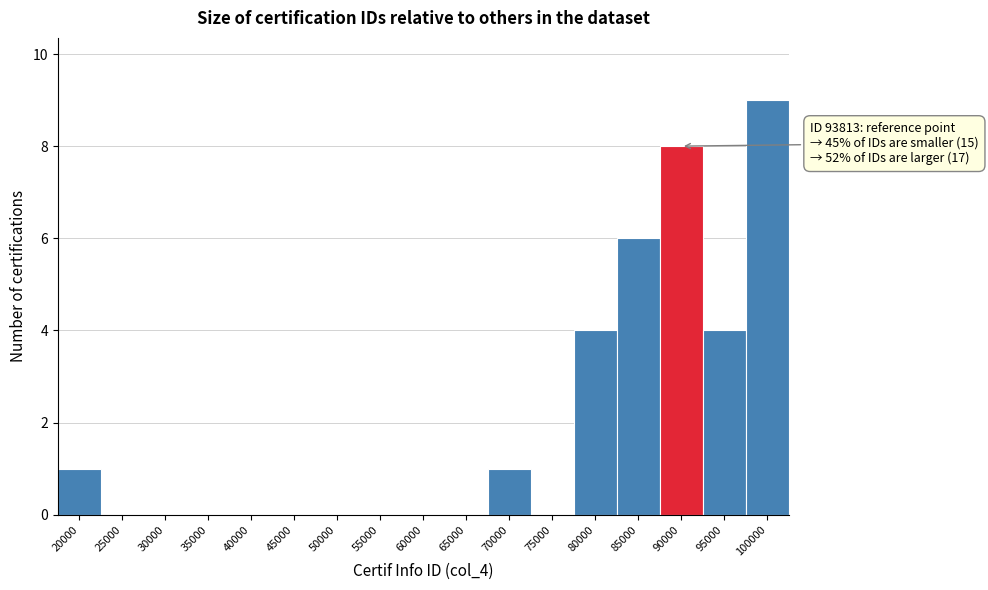

Reading left to right, transcribe all the data shown in this chart.

20000=1	25000=0	30000=0	35000=0	40000=0	45000=0	50000=0	55000=0	60000=0	65000=0	70000=1	75000=0	80000=4	85000=6	90000=8	95000=4	100000=9